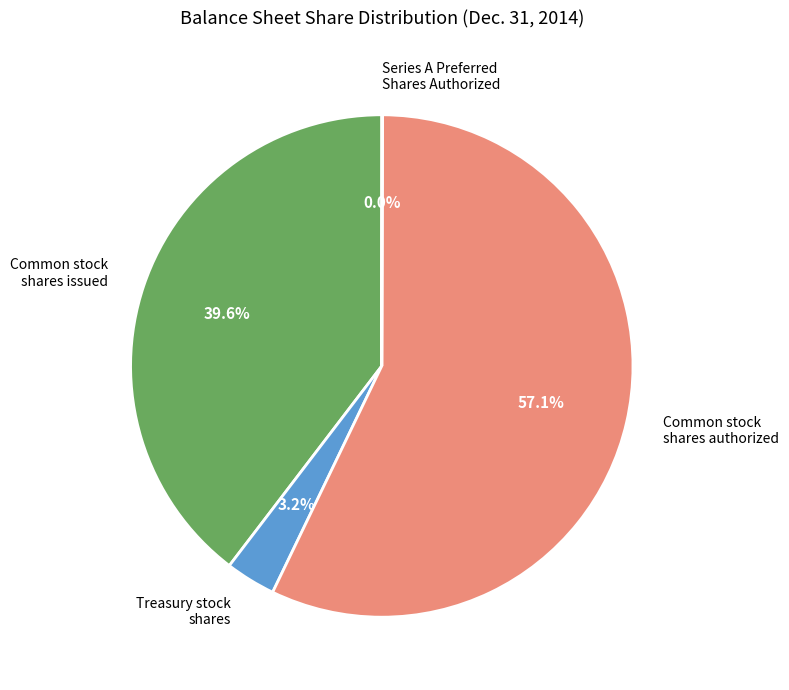

Which has a higher value, Treasury stock shares or Common stock shares authorized?

Common stock shares authorized